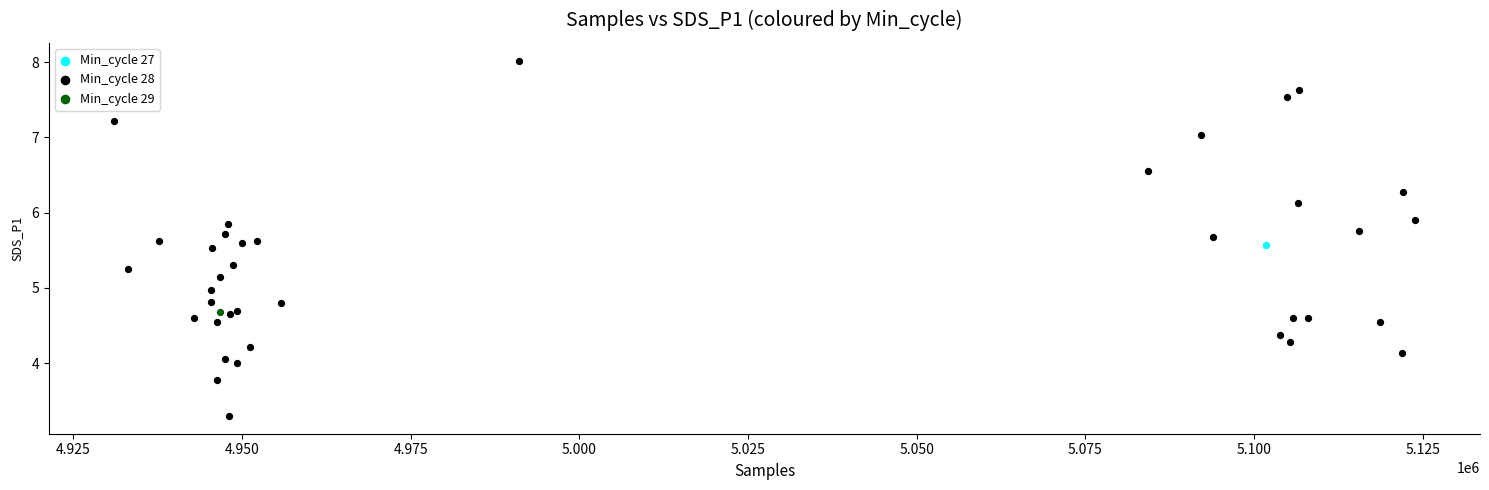

What are all the series names shown in the legend?

Min_cycle 27, Min_cycle 28, Min_cycle 29